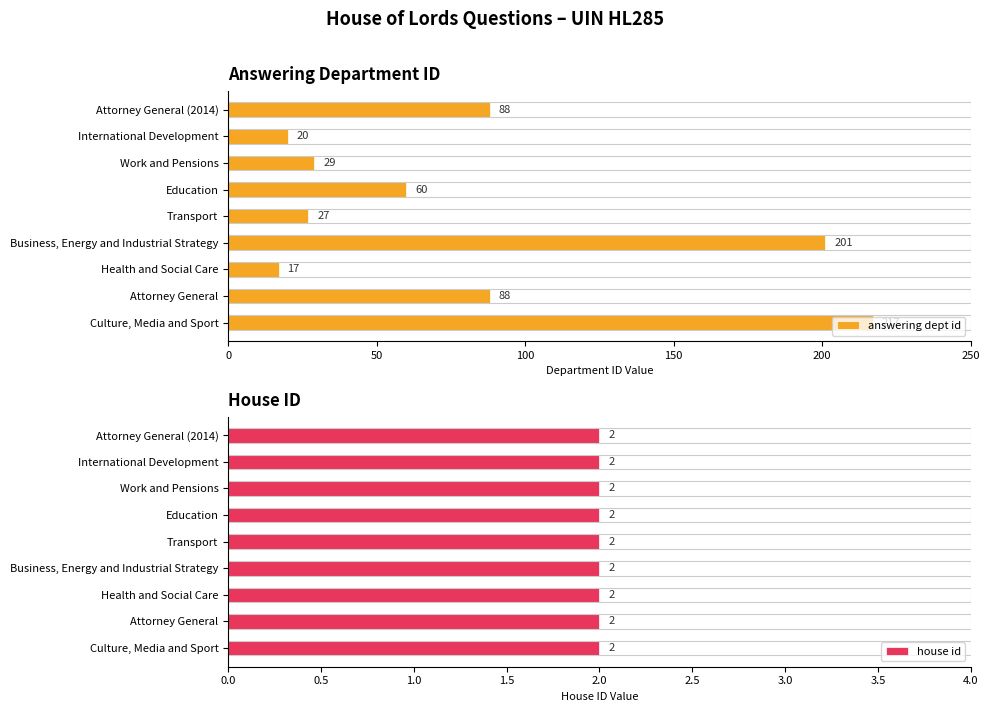

At which label does answering dept id reach its minimum?

Health and Social Care